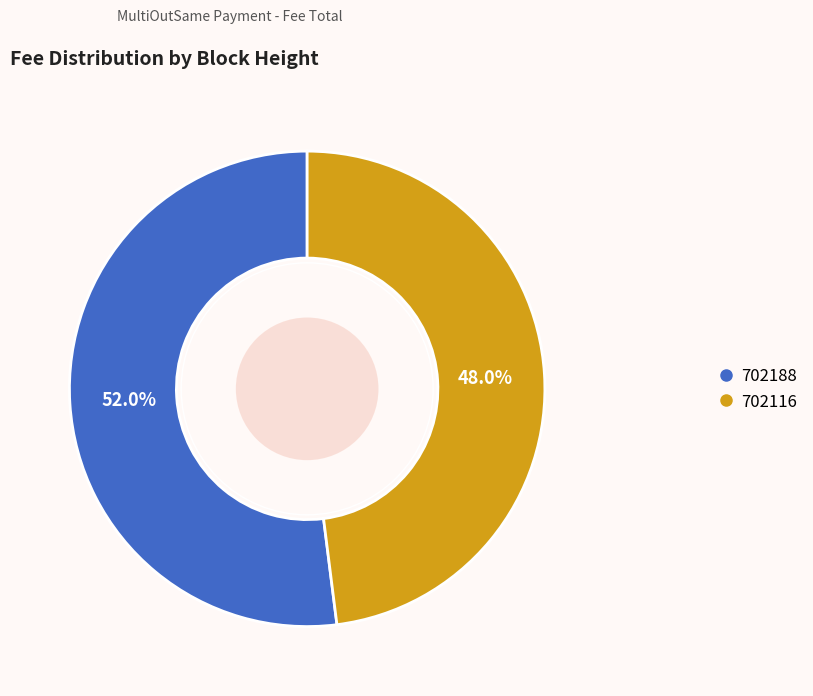

Combined, do 702188 and 702116 account for over 50%?

Yes